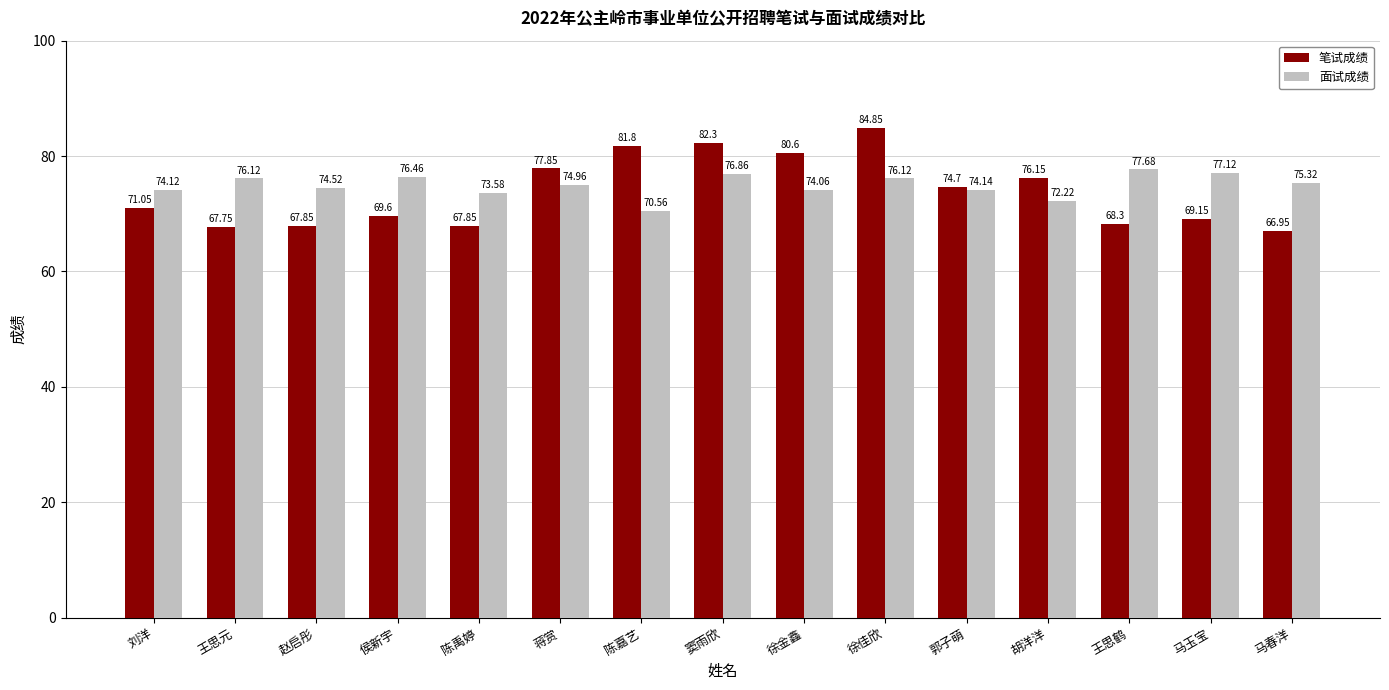

Which category has the highest value in the 面试成绩 series?

王思鹤